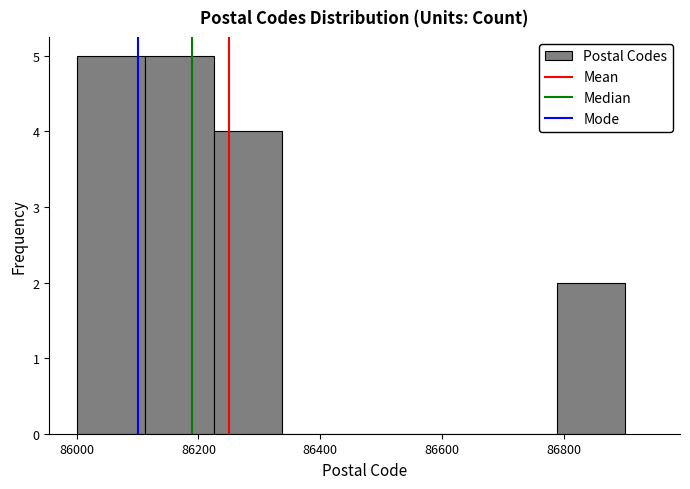

Reading left to right, transcribe this chart: for each bar, give the range it covers on the x-axis and its height. Neither the bar edges nor the heights are printed on the chart, so give them approximately, as read against the axes.

86000 to 86120: 5
86120 to 86220: 5
86220 to 86340: 4
86340 to 86460: 0
86460 to 86560: 0
86560 to 86680: 0
86680 to 86780: 0
86780 to 86900: 2